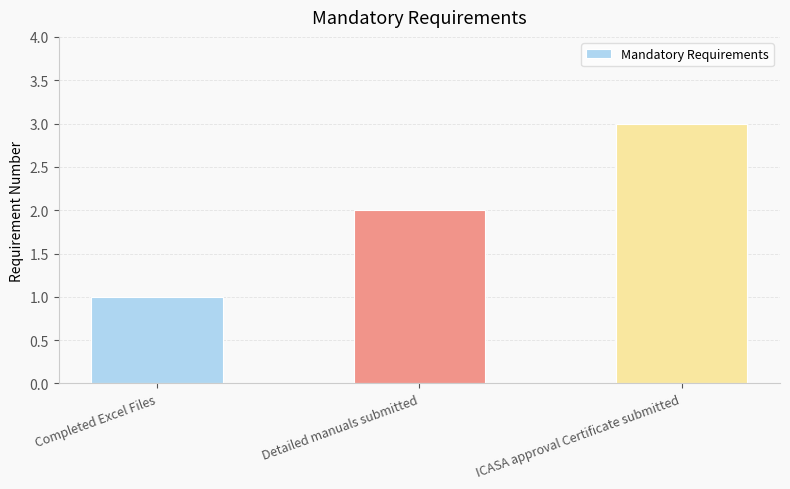

Count the number of data series in this chart.

1